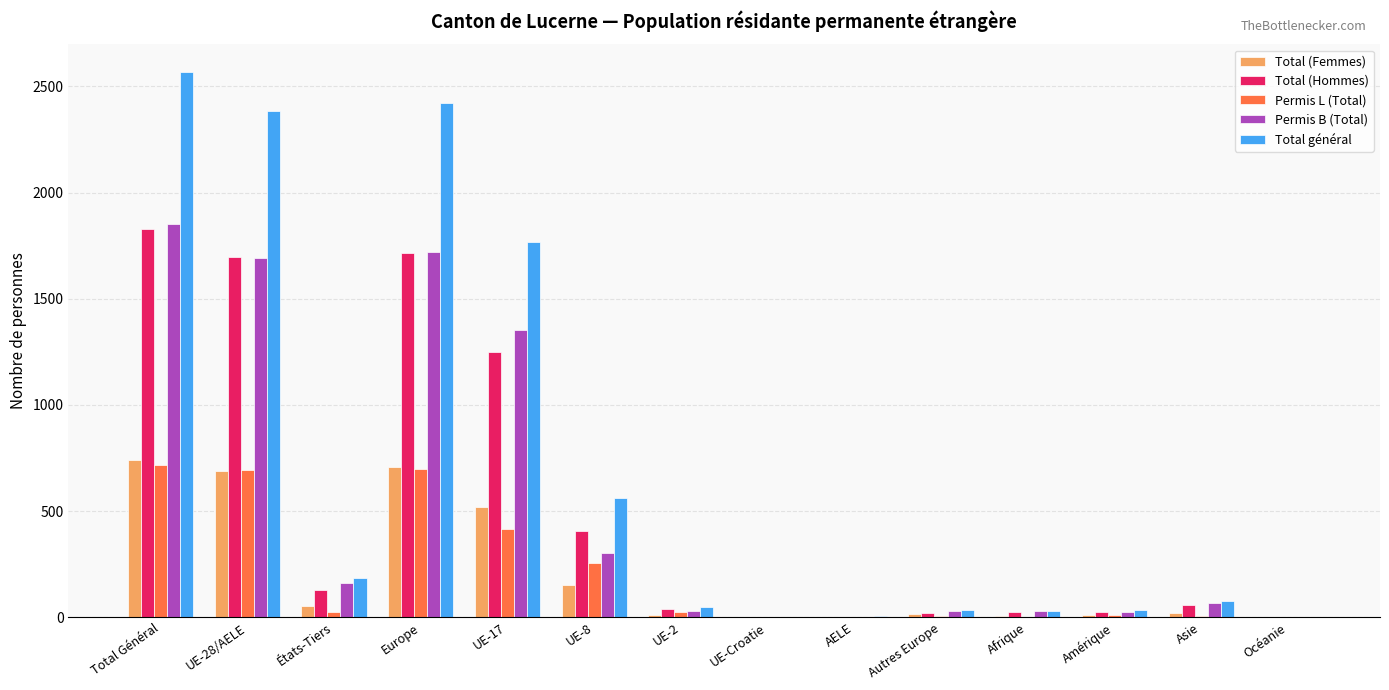

Which series has the widest spread of values?

Total général